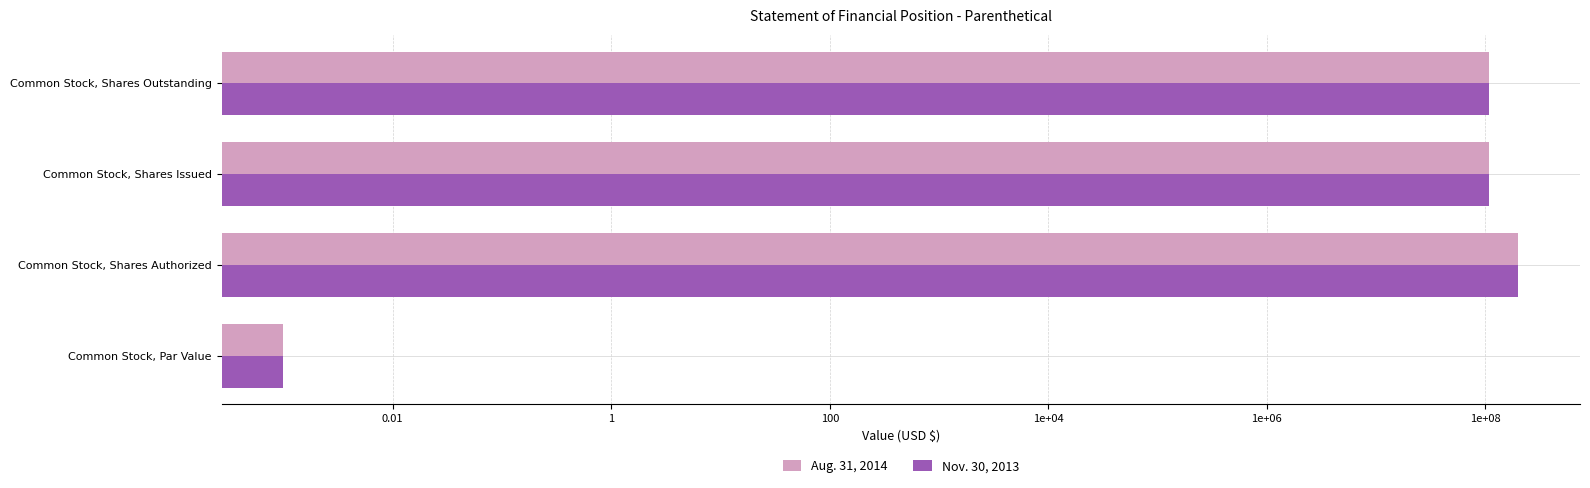

What are all the series names shown in the legend?

Aug. 31, 2014, Nov. 30, 2013